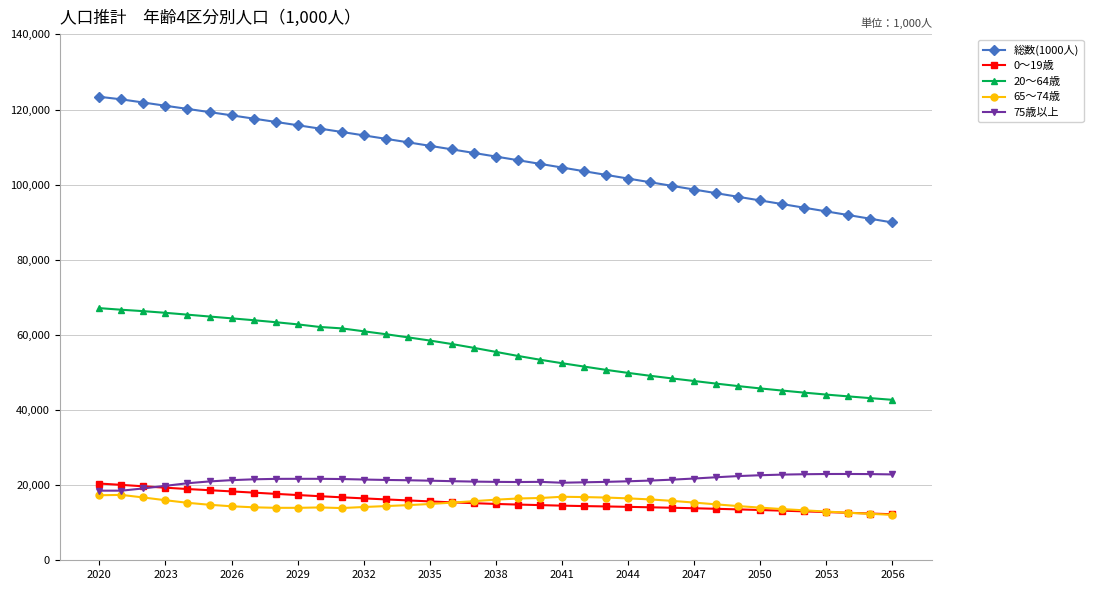

What is the greatest value displayed?

123399.0